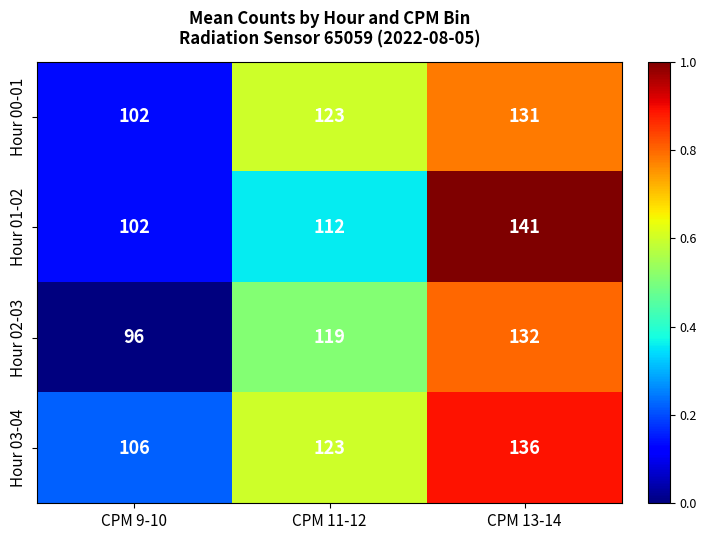

At which category does the chart reach its minimum across all series?

CPM 9-10